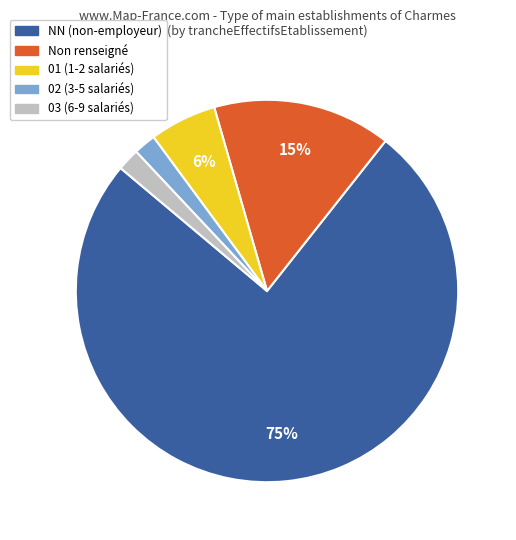

Which has a higher value, 01 (1-2 salariés) or 02 (3-5 salariés)?

01 (1-2 salariés)